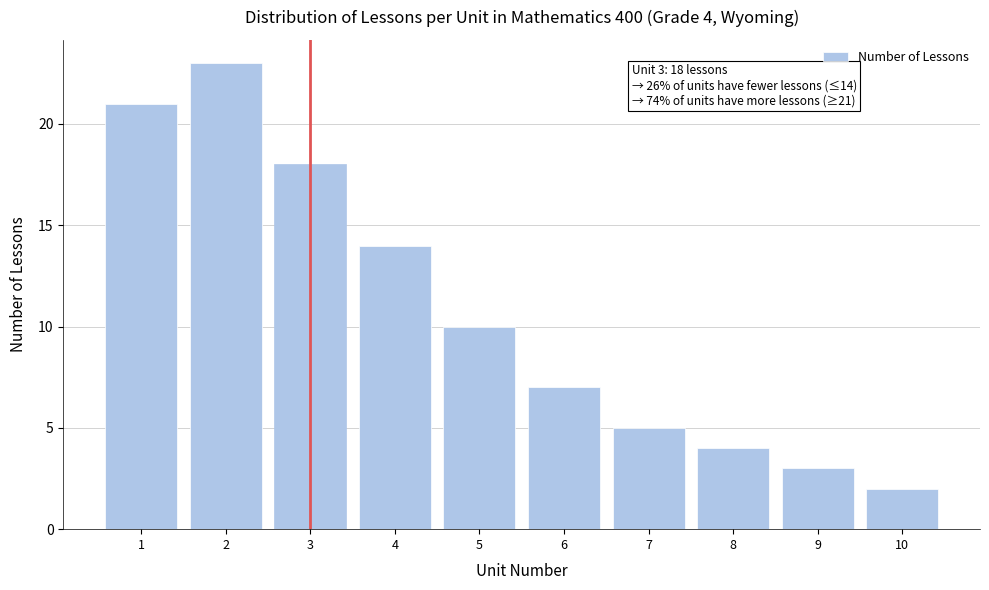

Reading right to left, list all the values displayed in this chart.

10=2	9=3	8=4	7=5	6=7	5=10	4=14	3=18	2=23	1=21